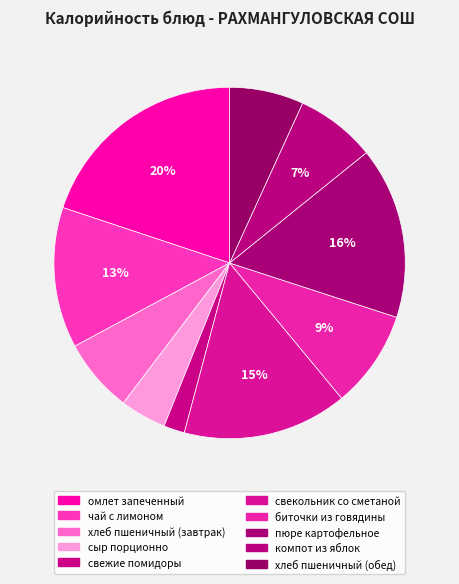

To the nearest percent, what portion does свекольник со сметаной represent?

15%